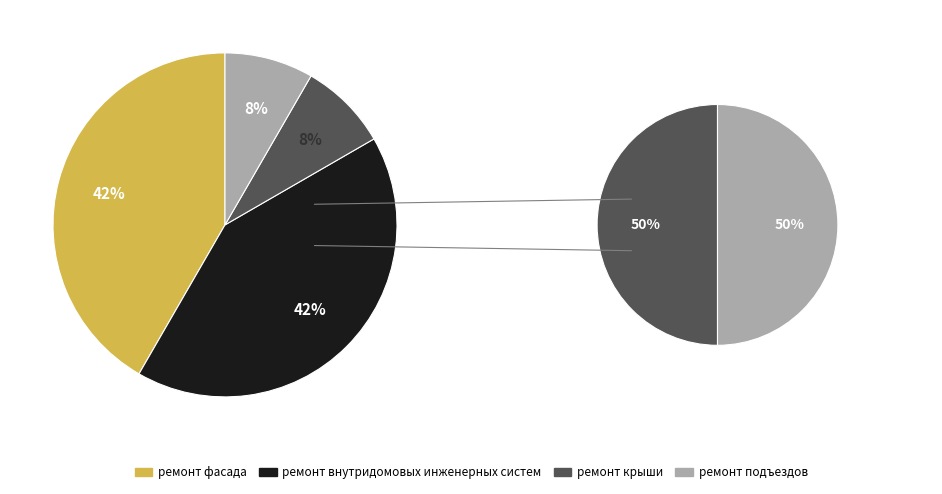

To the nearest percent, what is the average slice percentage?

25%